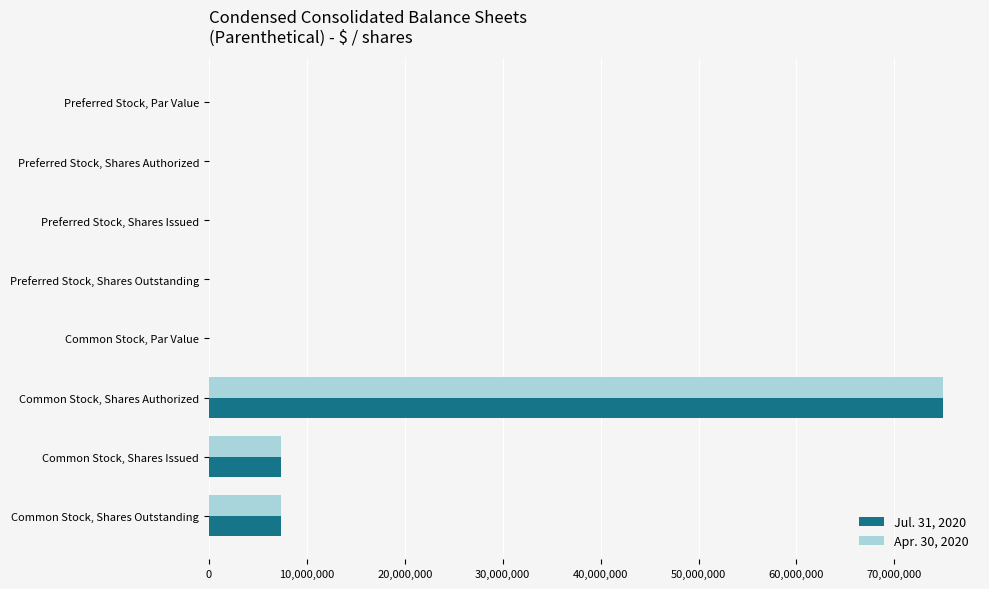

What is the sum of all Apr. 30, 2020 values?

89793104.0